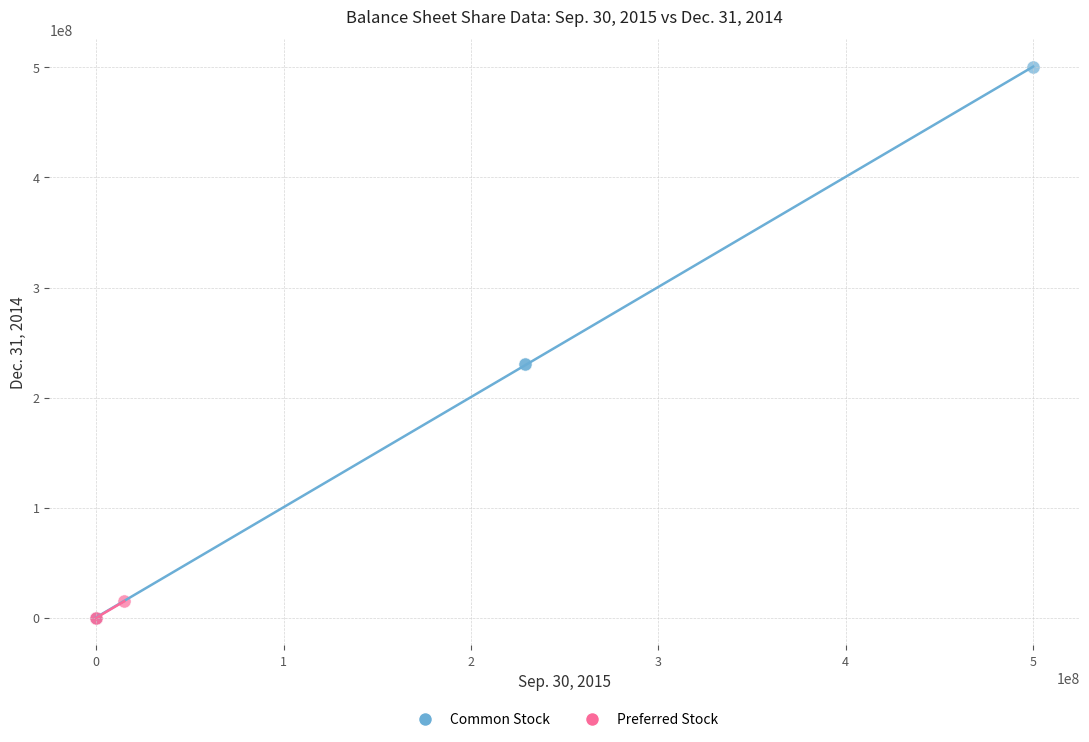

Which series has the largest Y range (max minus min)?

Common Stock